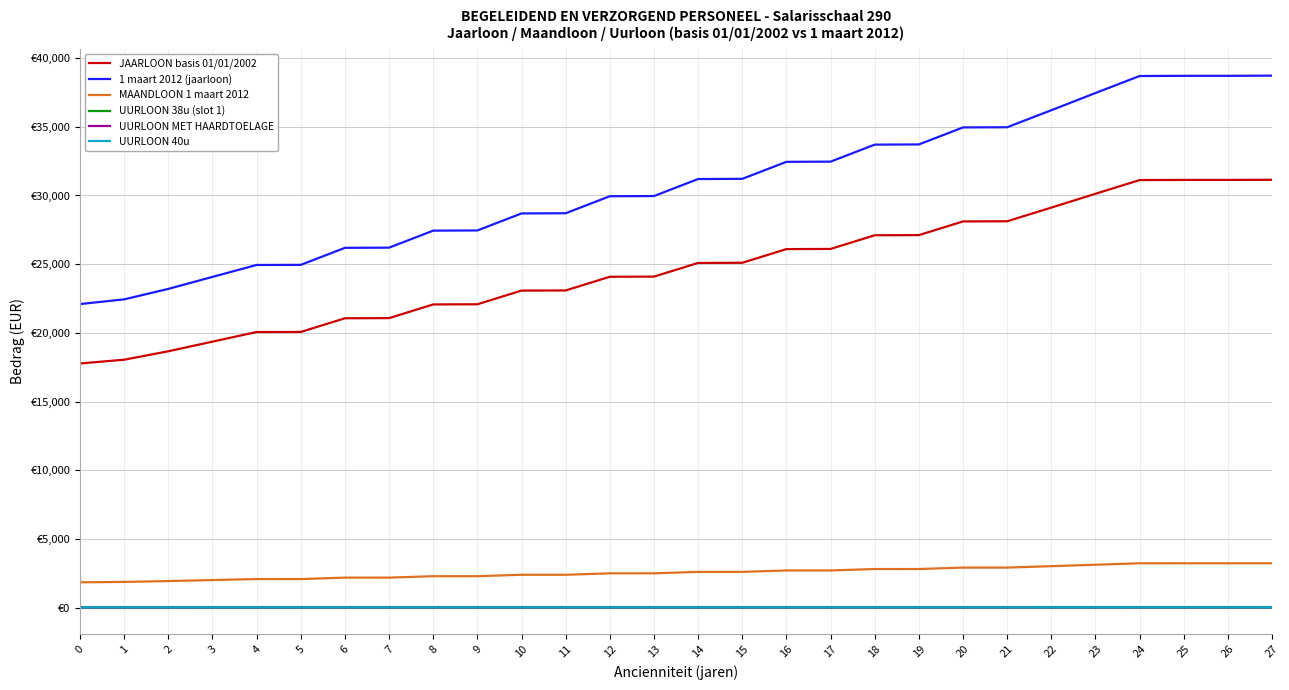

Is this an area chart (filled region under the line)?

No